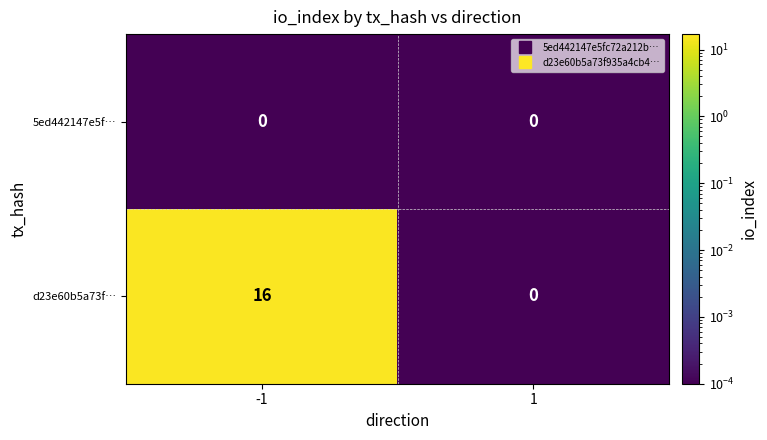

Count the number of categories in the chart.

2